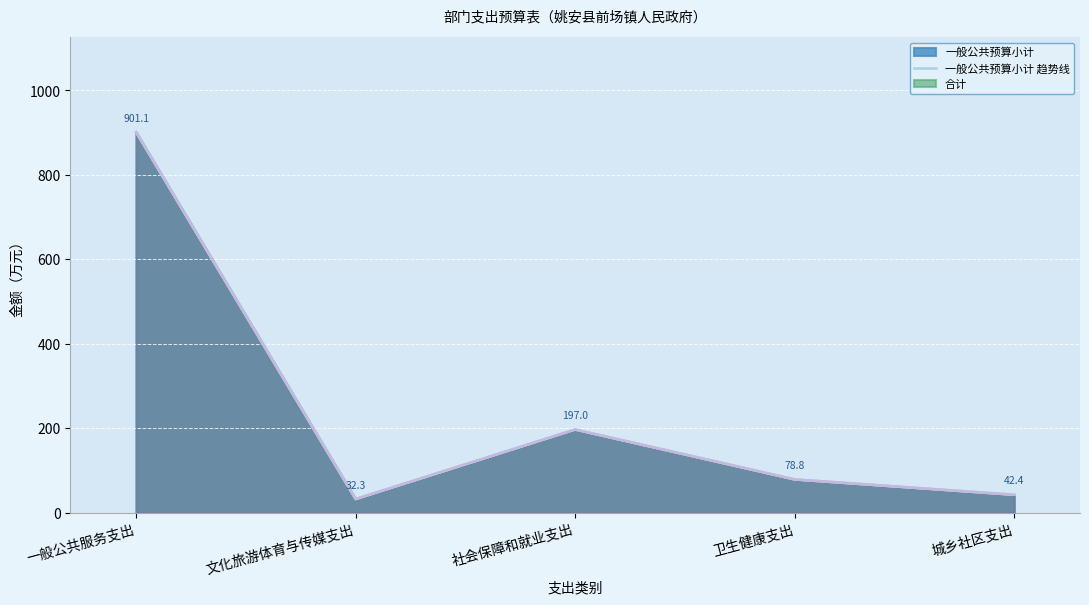

Rank the categories by 合计 趋势线 value from lowest to highest.

文化旅游体育与传媒支出, 城乡社区支出, 卫生健康支出, 社会保障和就业支出, 一般公共服务支出